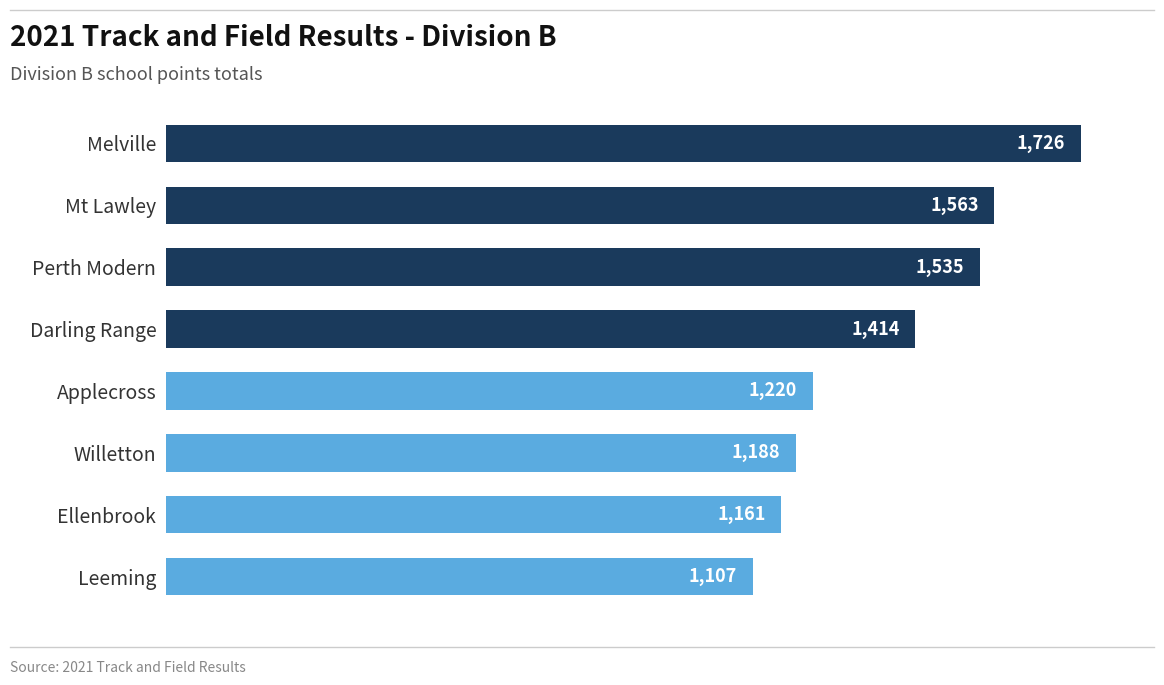

Approximately how many times larger is the value at Applecross compared to Melville?

0.7